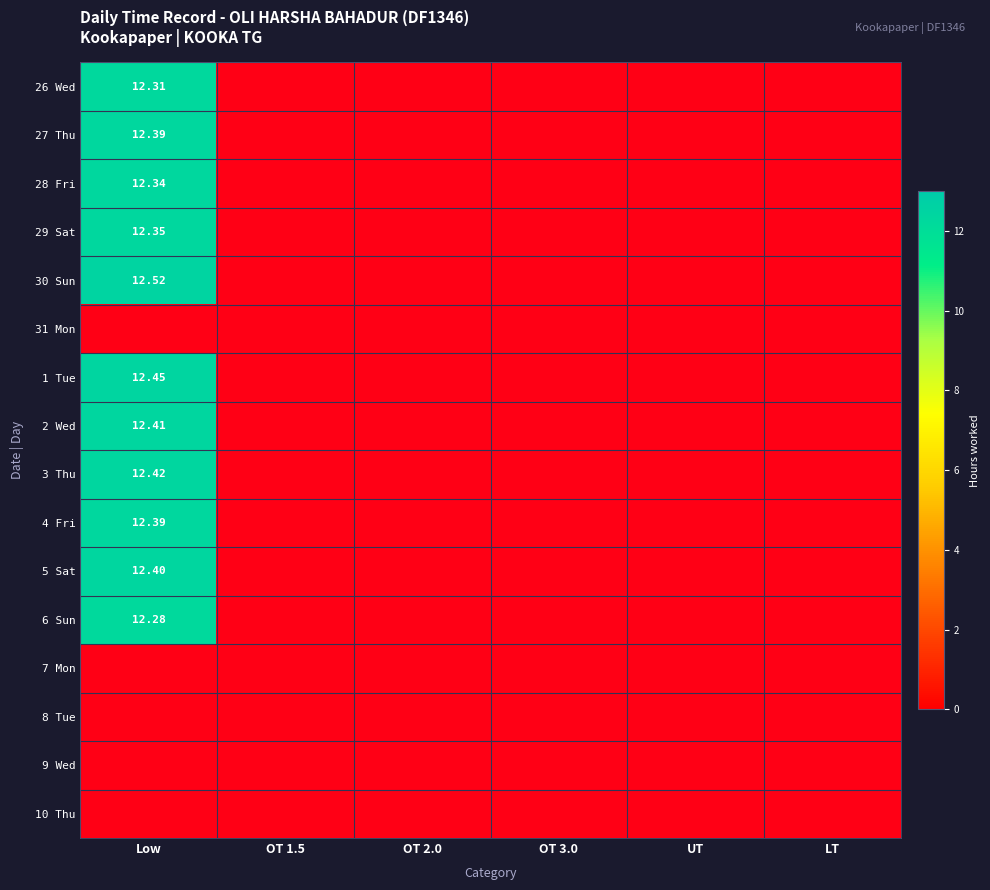

Rank the series at OT 1.5 from highest to lowest value.

26 Wed, 27 Thu, 28 Fri, 29 Sat, 30 Sun, 31 Mon, 1 Tue, 2 Wed, 3 Thu, 4 Fri, 5 Sat, 6 Sun, 7 Mon, 8 Tue, 9 Wed, 10 Thu